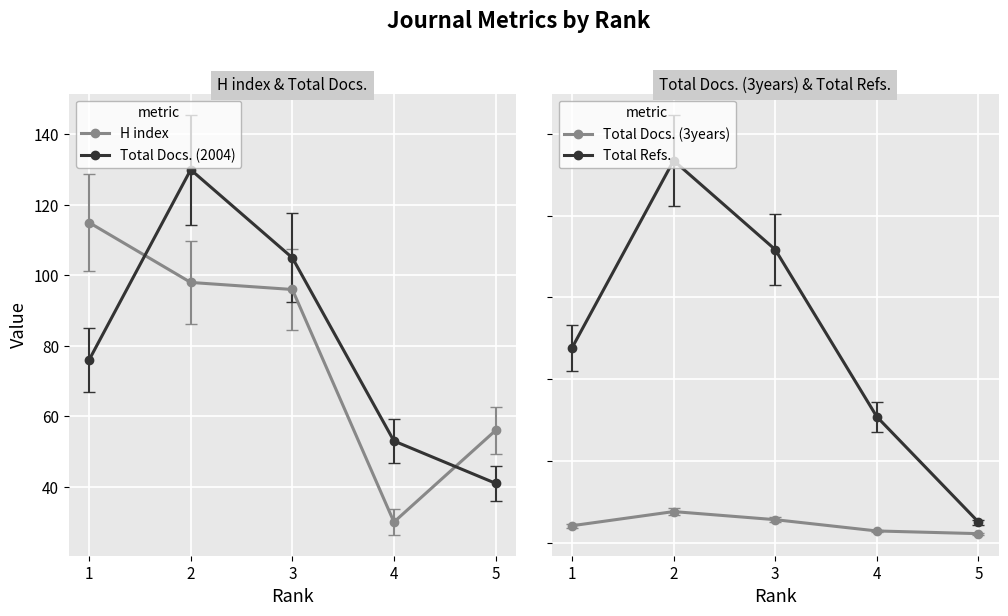

True or false: Total Refs. and H index cross at least once.

False